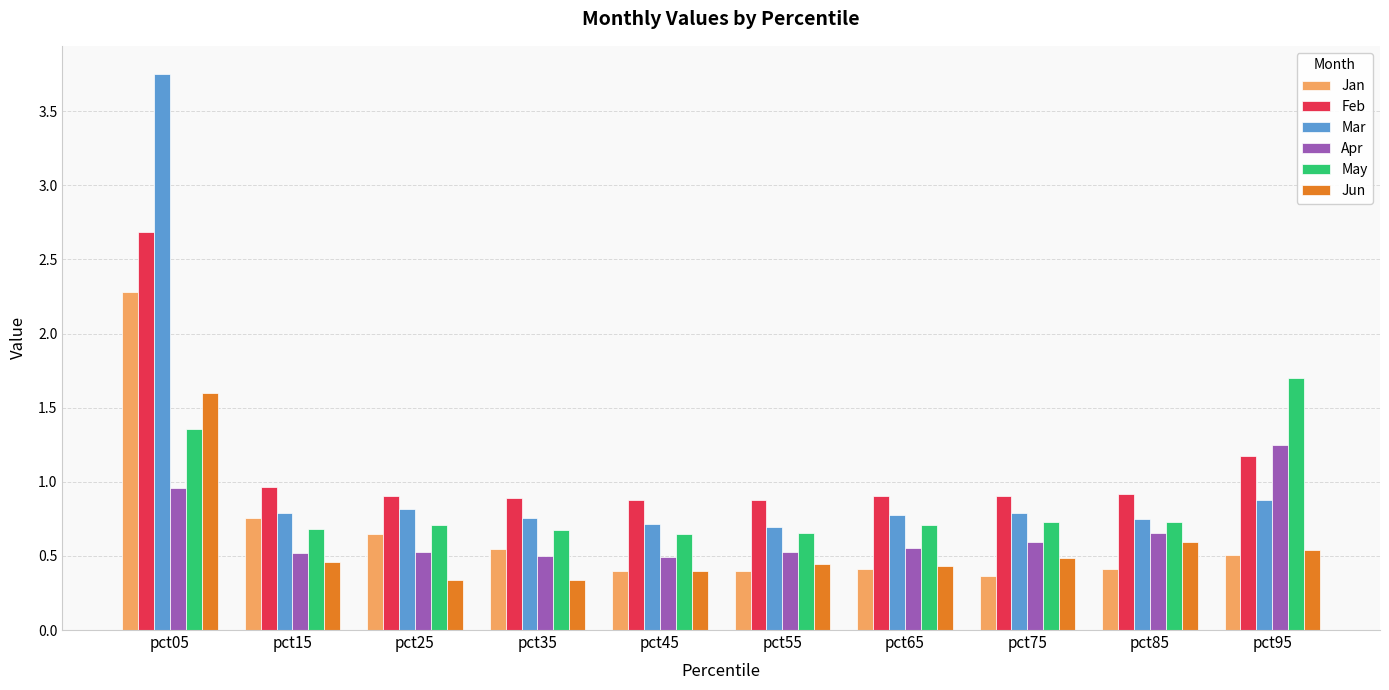

At pct05, list the series in order from largest to smallest.

Mar, Feb, Jan, Jun, May, Apr